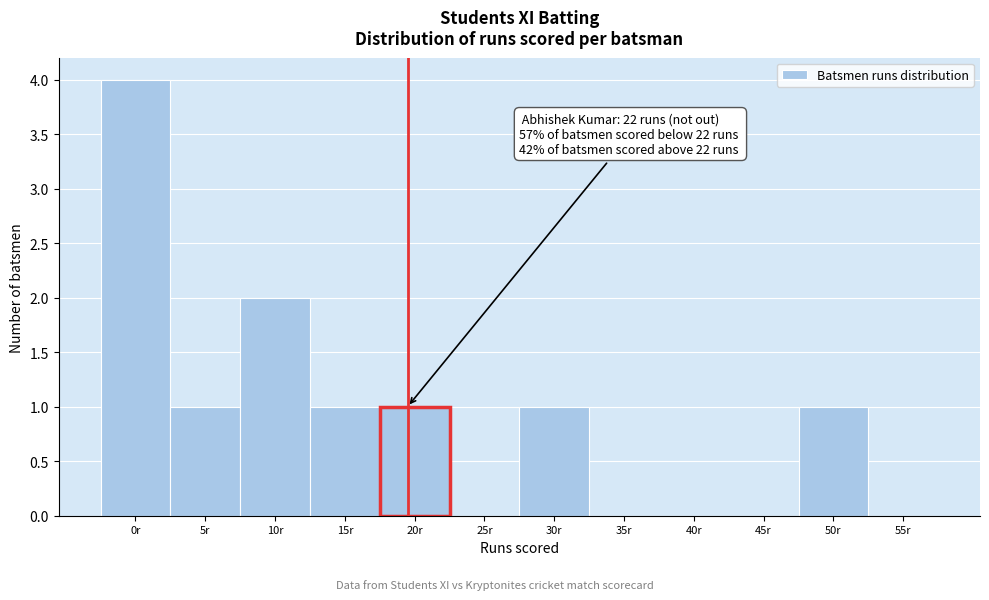

Reading left to right, list all the values displayed in this chart.

0r=4	5r=1	10r=2	15r=1	20r=1	25r=0	30r=1	35r=0	40r=0	45r=0	50r=1	55r=0